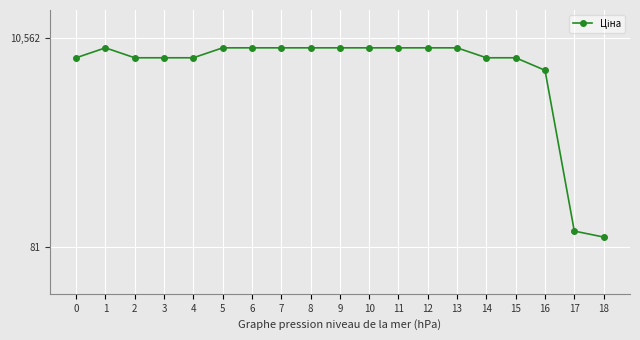

What is the difference between the values at 17 and 9?

9228.0